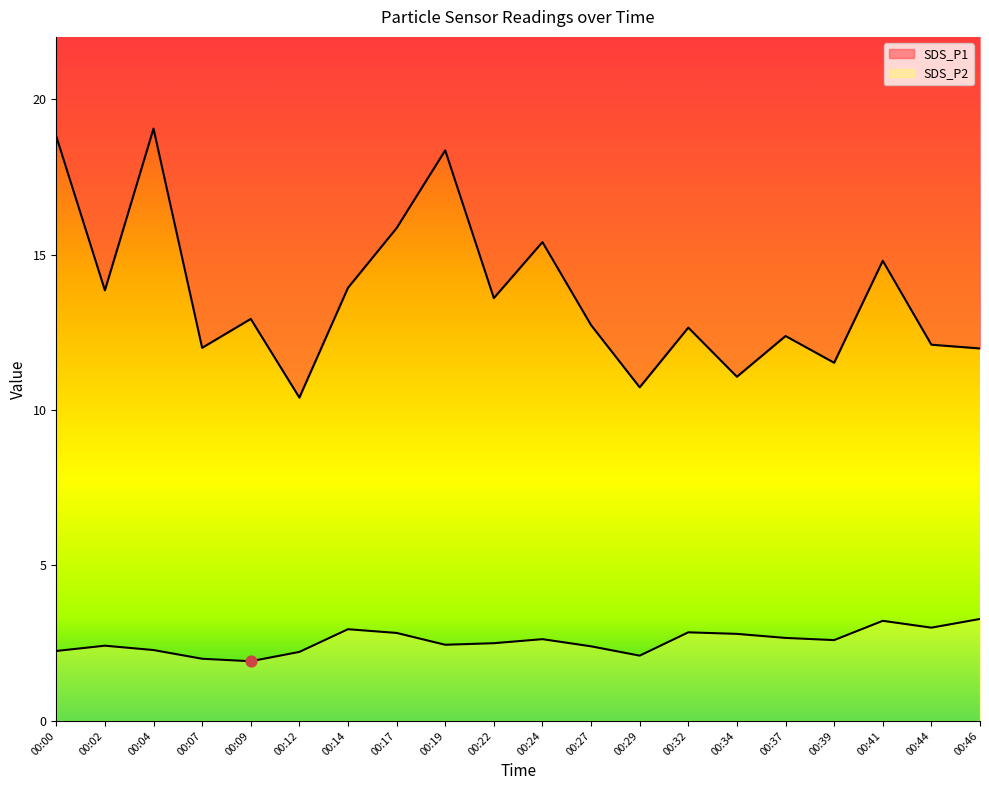

At which category is the sum across all series the highest?

00:04